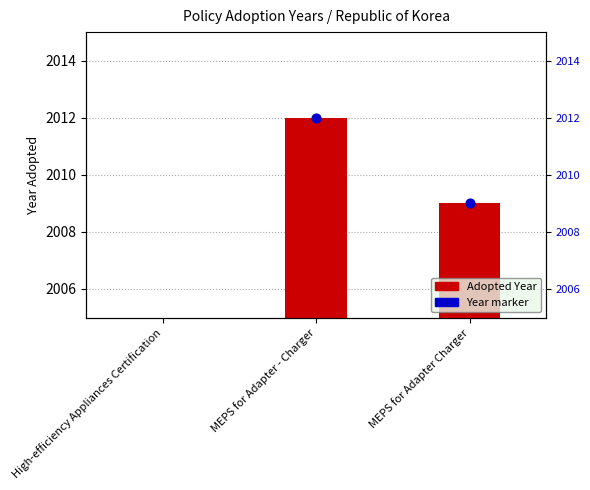

Which series contains the highest Y value?

Year marker